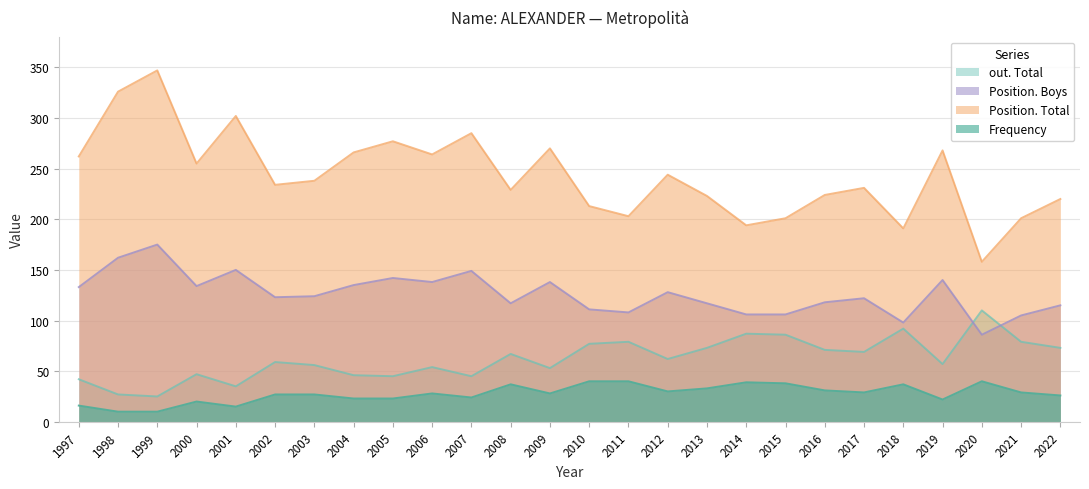

Where is Frequency nearest to the value 25?

2007